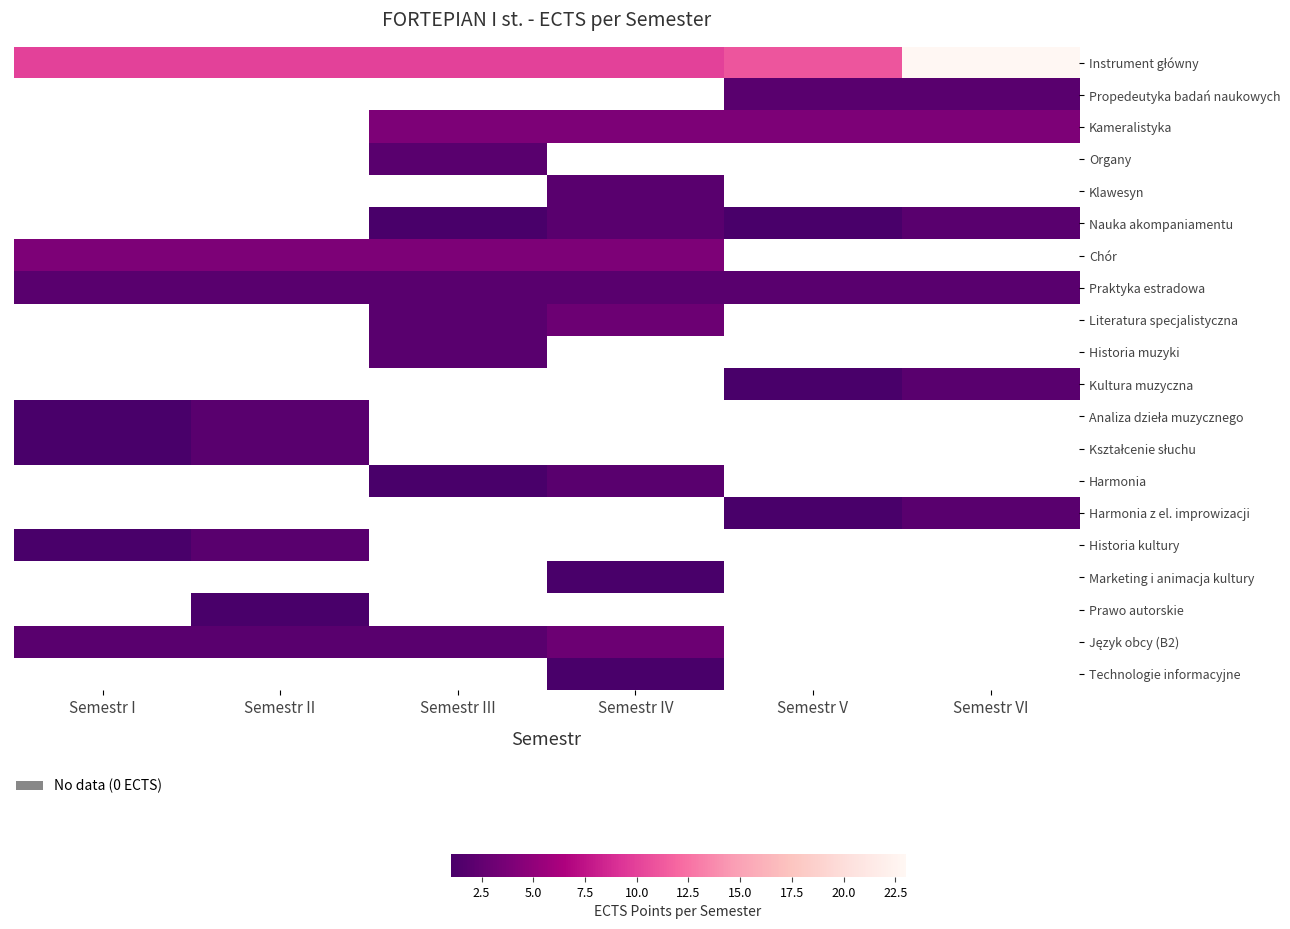

What is the minimum value shown in the chart?

1.0